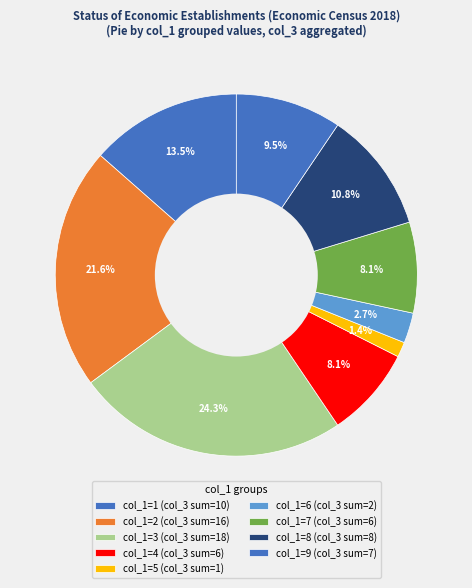

Count the number of slices in the pie.

9